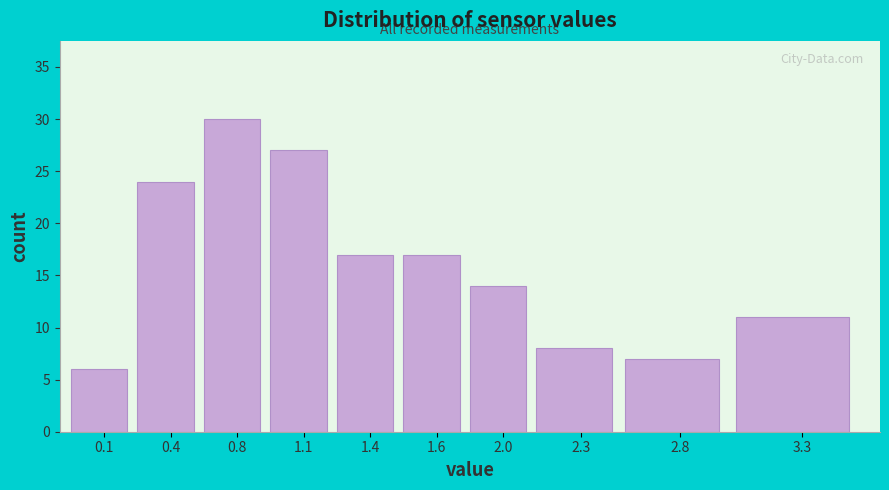

Reading left to right, list all the values displayed in this chart.

0.1=6	0.4=24	0.8=30	1.1=27	1.4=17	1.6=17	2.0=14	2.3=8	2.8=7	3.3=11